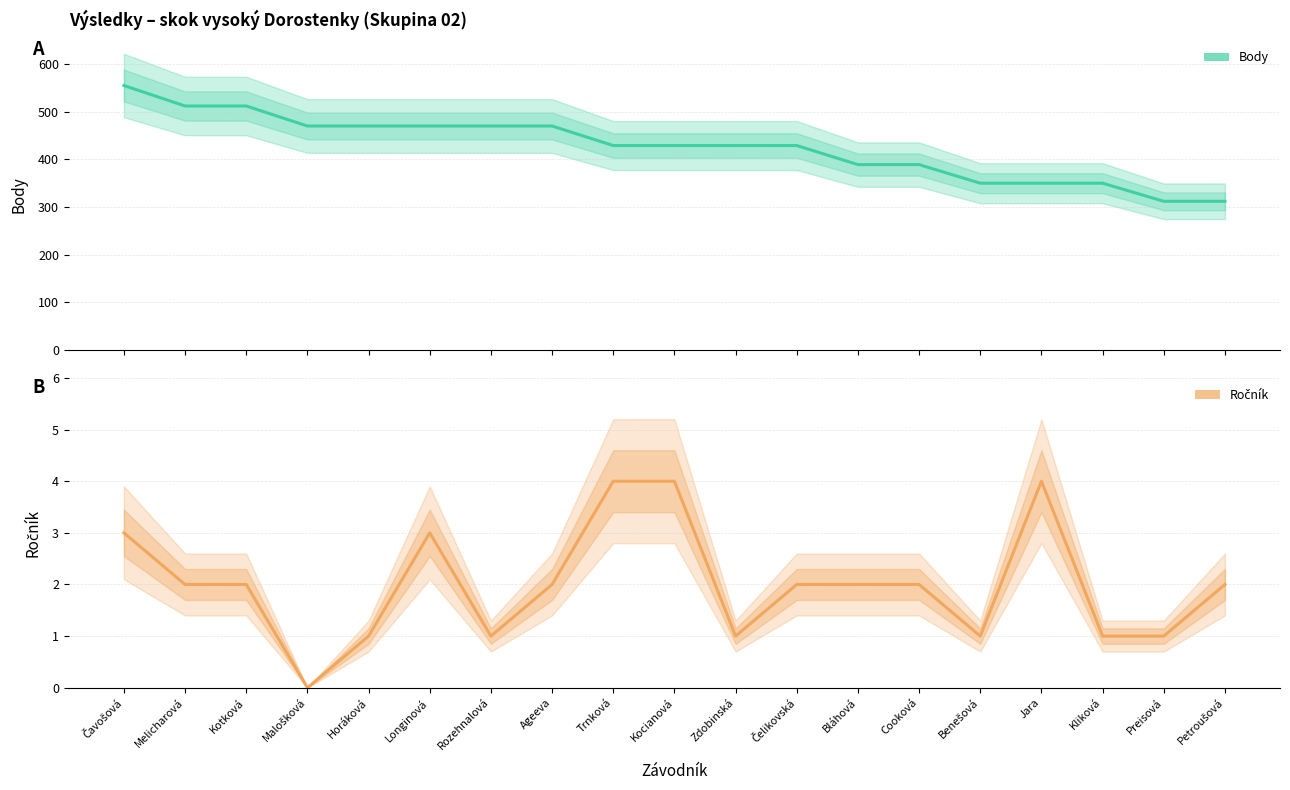

The value of Ročník at Malošková is -2. True or false?

False